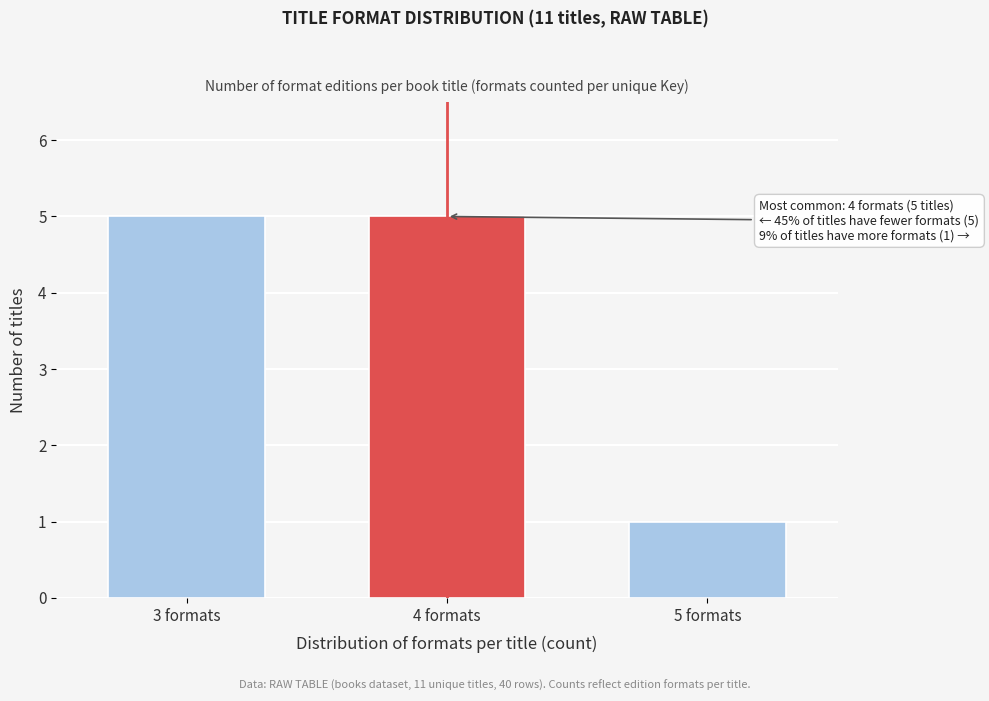

Reading left to right, transcribe all the data shown in this chart.

3 formats=5	4 formats=5	5 formats=1